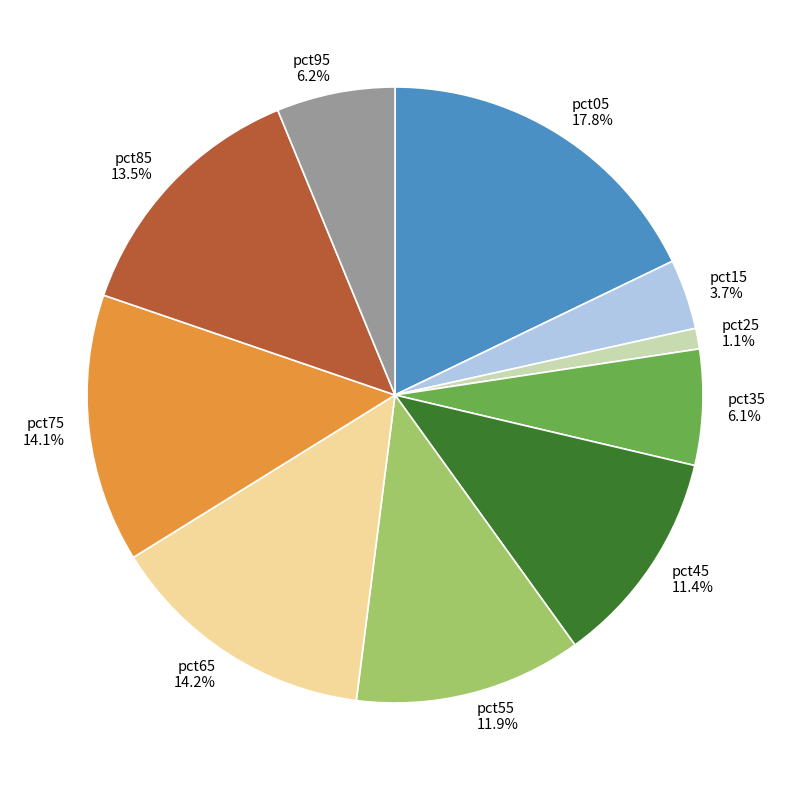

Is it true that pct95 is 6% of the pie?

True